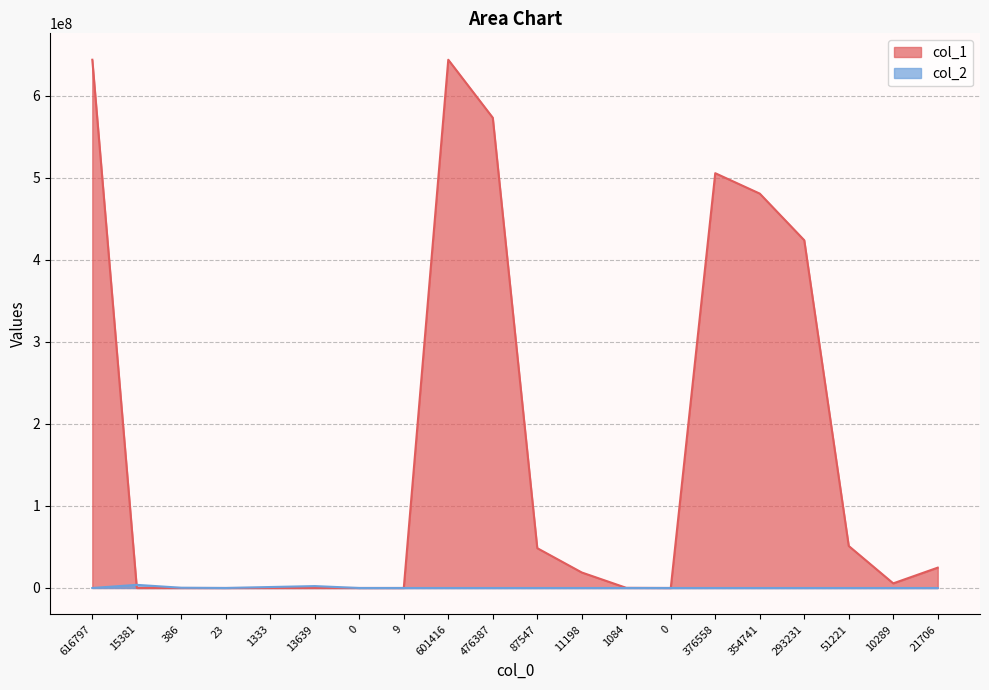

Where is col_2 nearest to the value 1909866?

13639